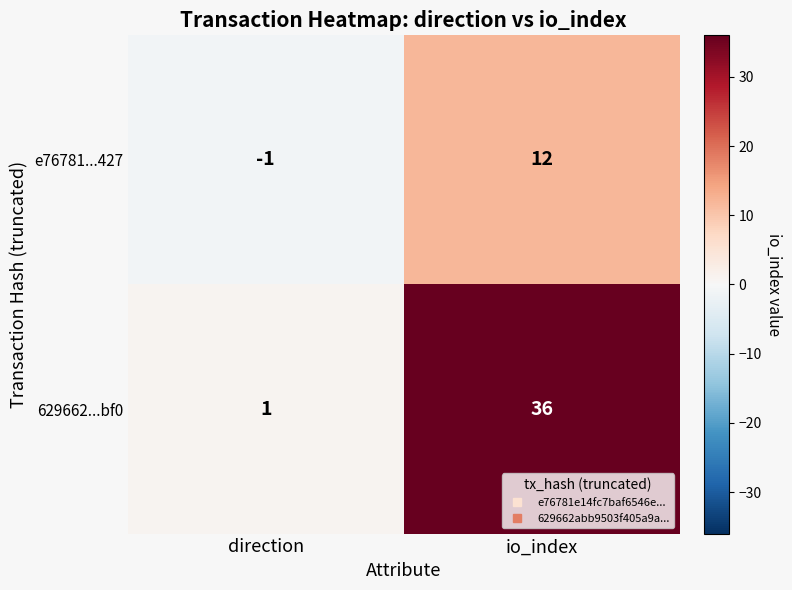

True or false: e76781...427 has a value of 12 at io_index.

True